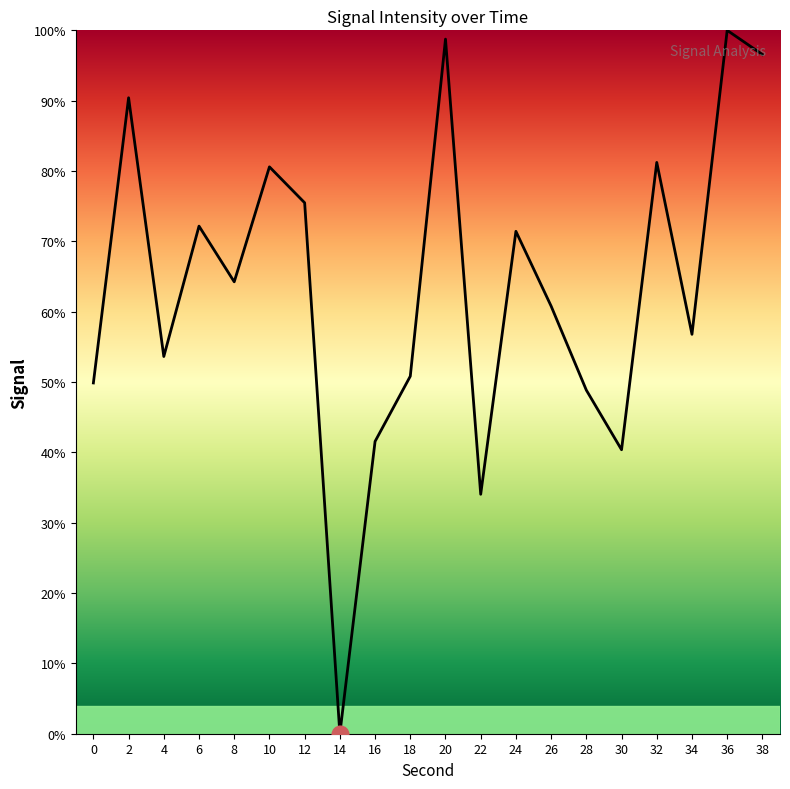

Where is the first local minimum?

4